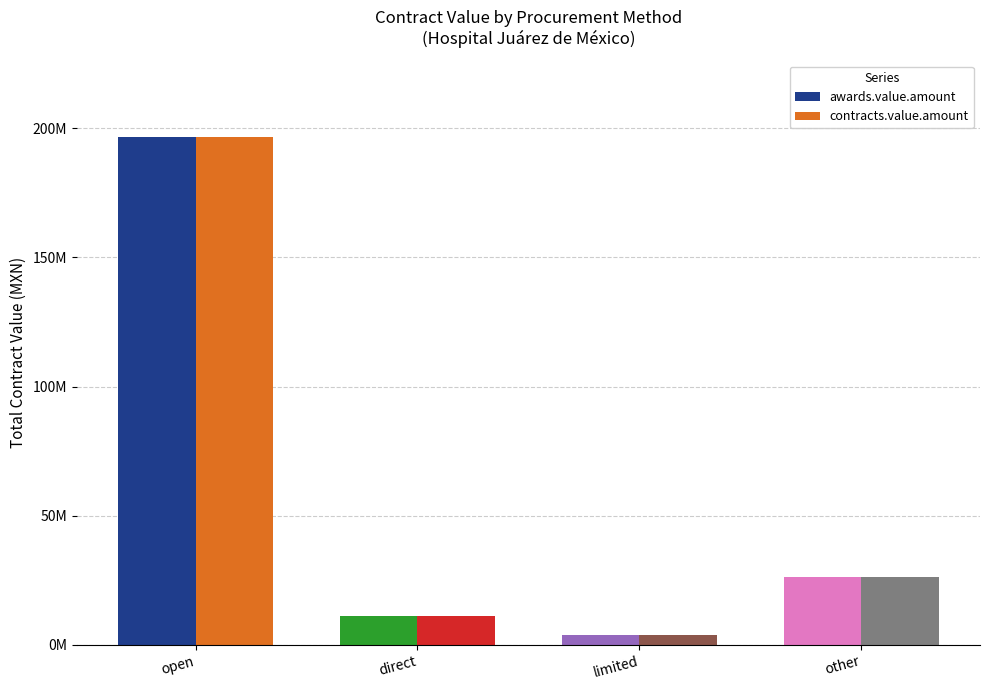

Are the bars horizontal?

No